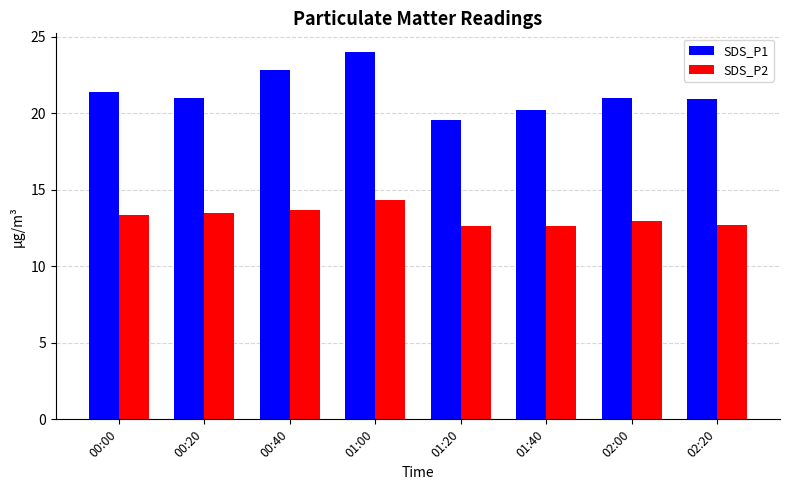

What is the average value of the SDS_P1 series?

21.4